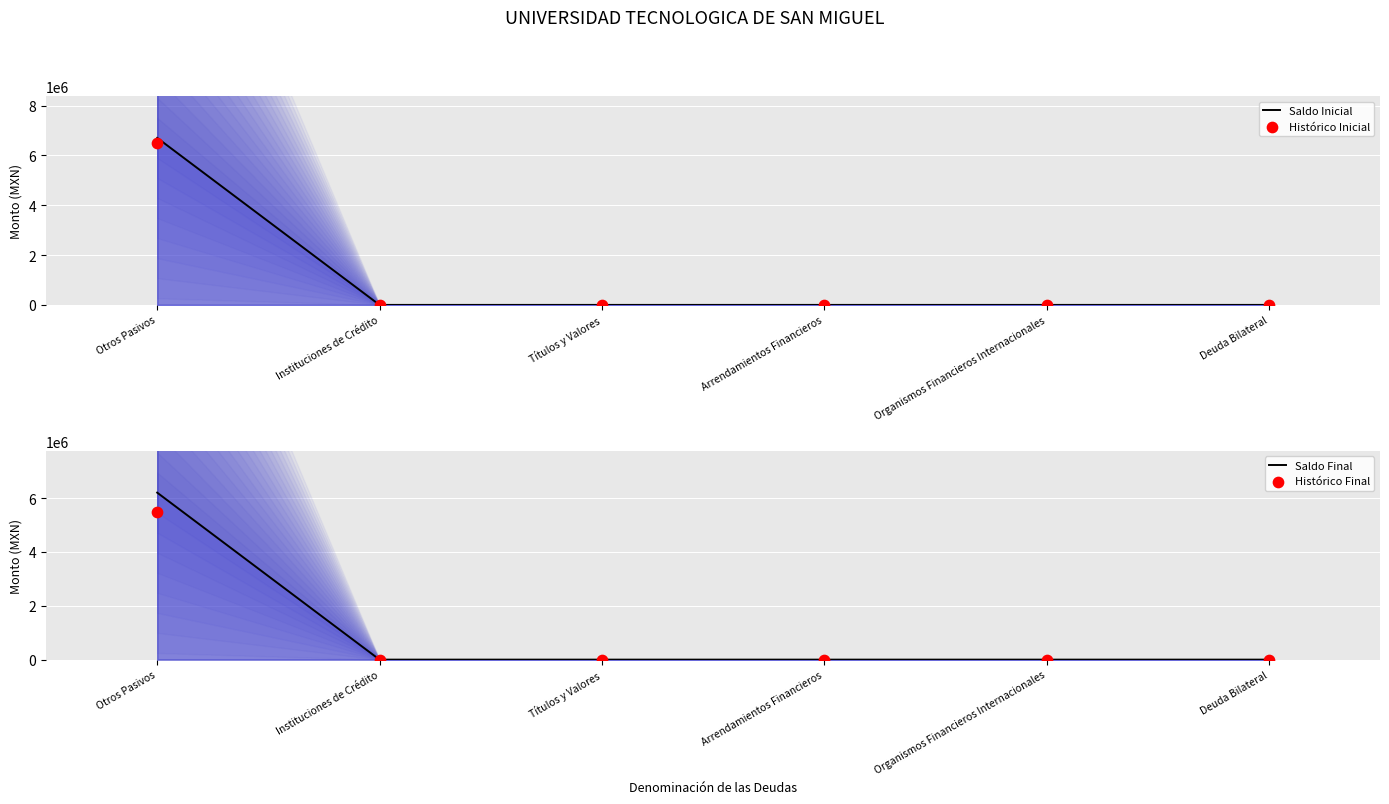

Which series has the largest total across all categories?

Saldo Inicial